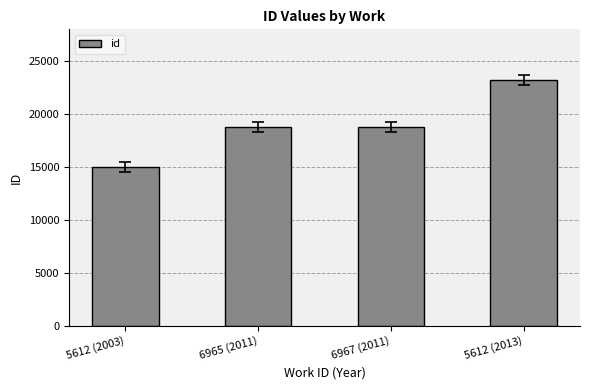

What is the approximate value at 5612 (2003)?

14997